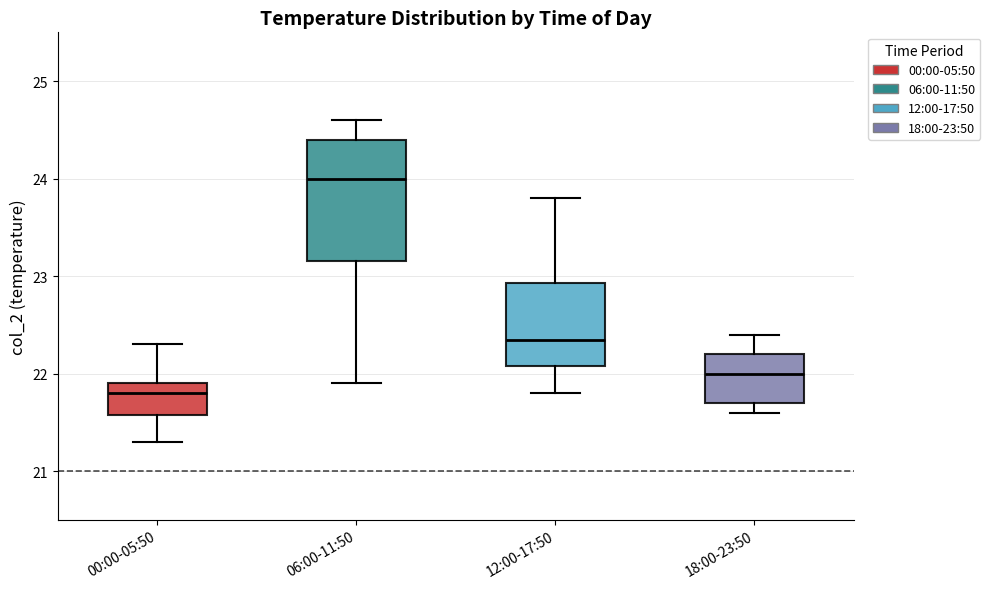

Reading left to right, read every box against the y-axis: the position of its median line, the range the box covers, and the ends of its whiskers. The values are not printed on the chart, so give them approximately, as read against the axis.

00:00-05:50: median 21.8, box 21.6 to 21.9, whiskers 21.3 to 22.3
06:00-11:50: median 24.0, box 23.2 to 24.4, whiskers 21.9 to 24.6
12:00-17:50: median 22.4, box 22.1 to 22.9, whiskers 21.8 to 23.8
18:00-23:50: median 22.0, box 21.7 to 22.2, whiskers 21.6 to 22.4